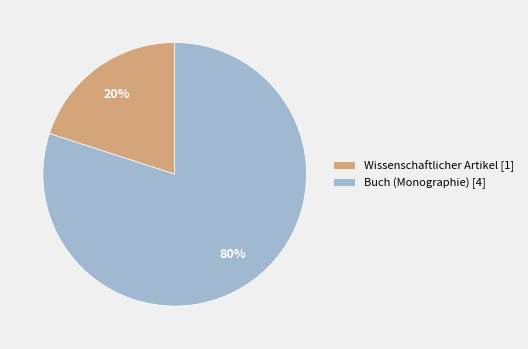

Rank the categories by value from highest to lowest.

Buch (Monographie) [4], Wissenschaftlicher Artikel [1]